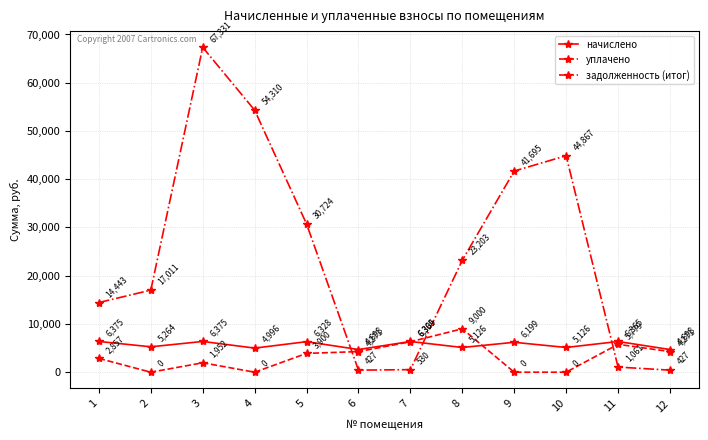

At 2, list the series in order from largest to smallest.

задолженность (итог), начислено, уплачено